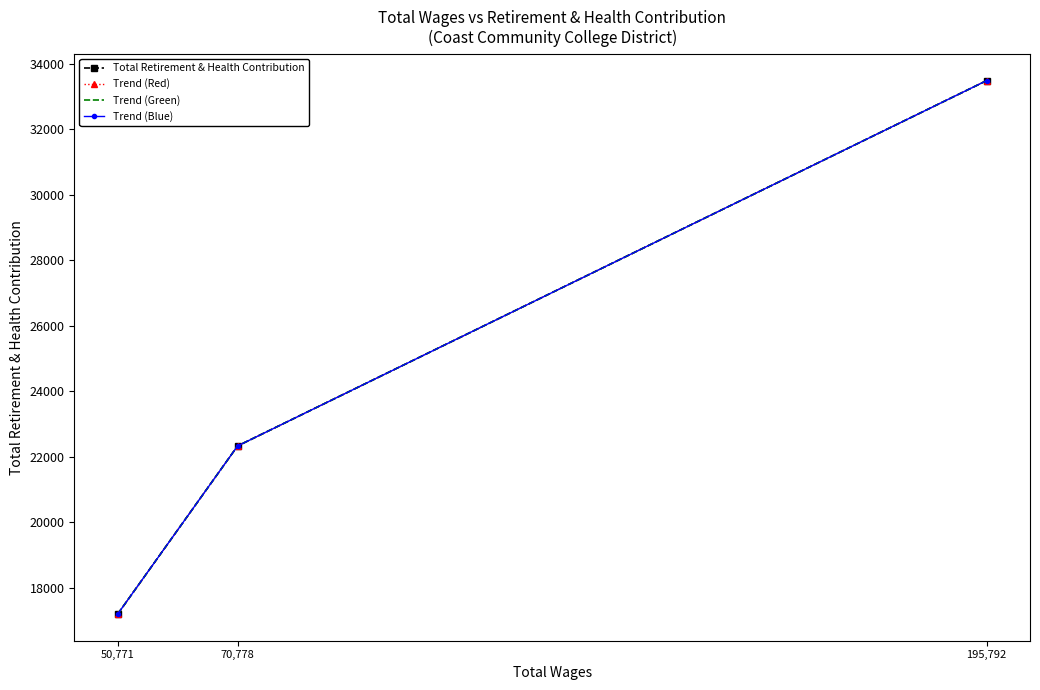

At how many categories does at least one series exceed 20069?

2